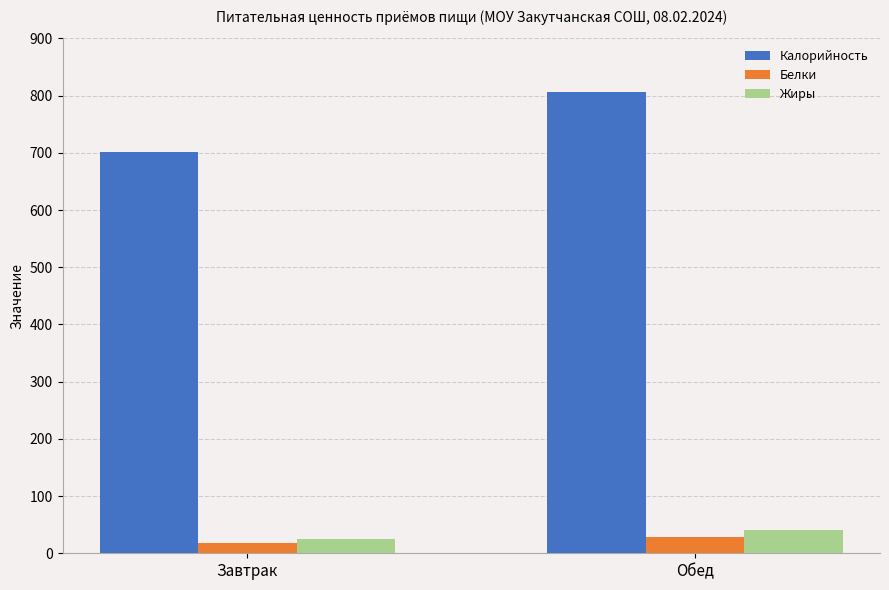

What are all the series names shown in the legend?

Калорийность, Белки, Жиры